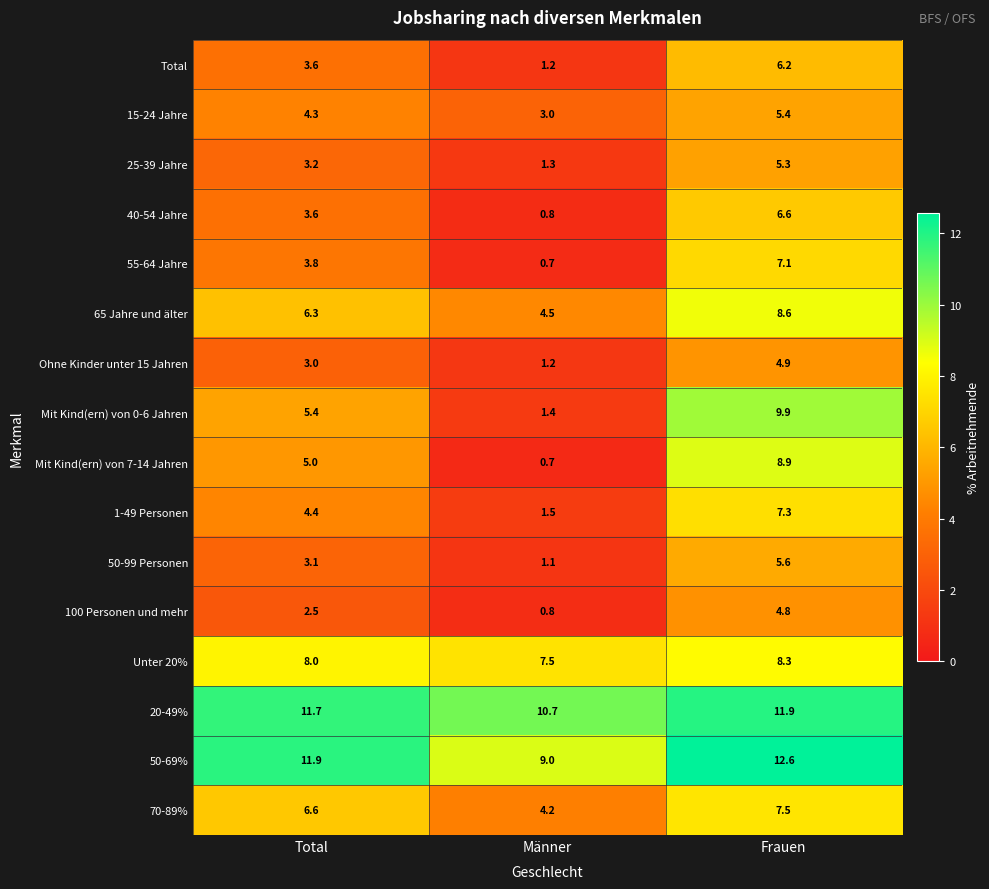

What is the sum of all 50-69% values?

33.5